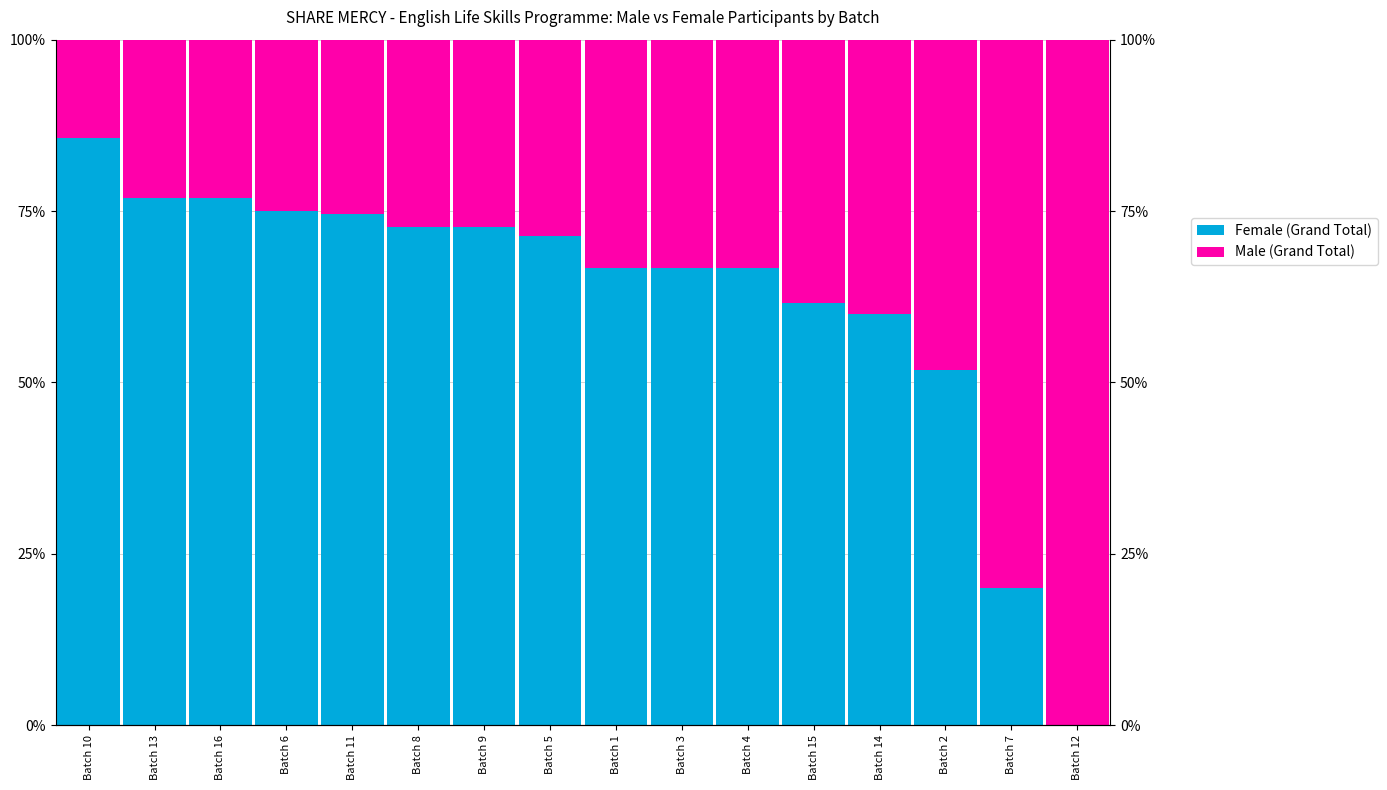

Which label corresponds to the smallest value in the chart?

Batch 12